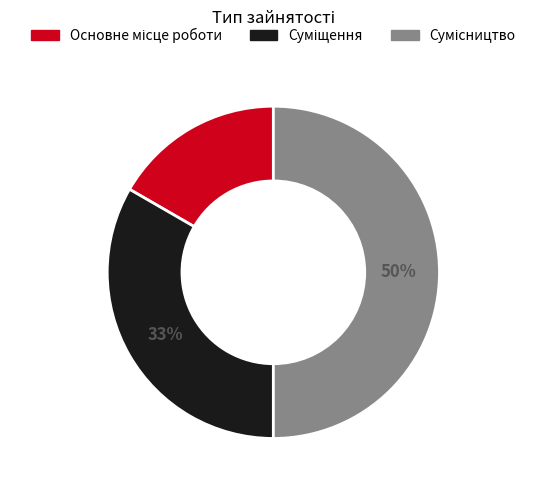

To the nearest percent, what is the average slice percentage?

33%